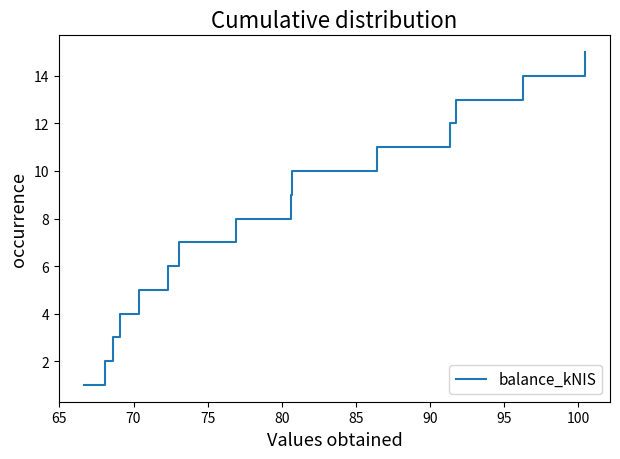

What is the greatest value displayed?

15